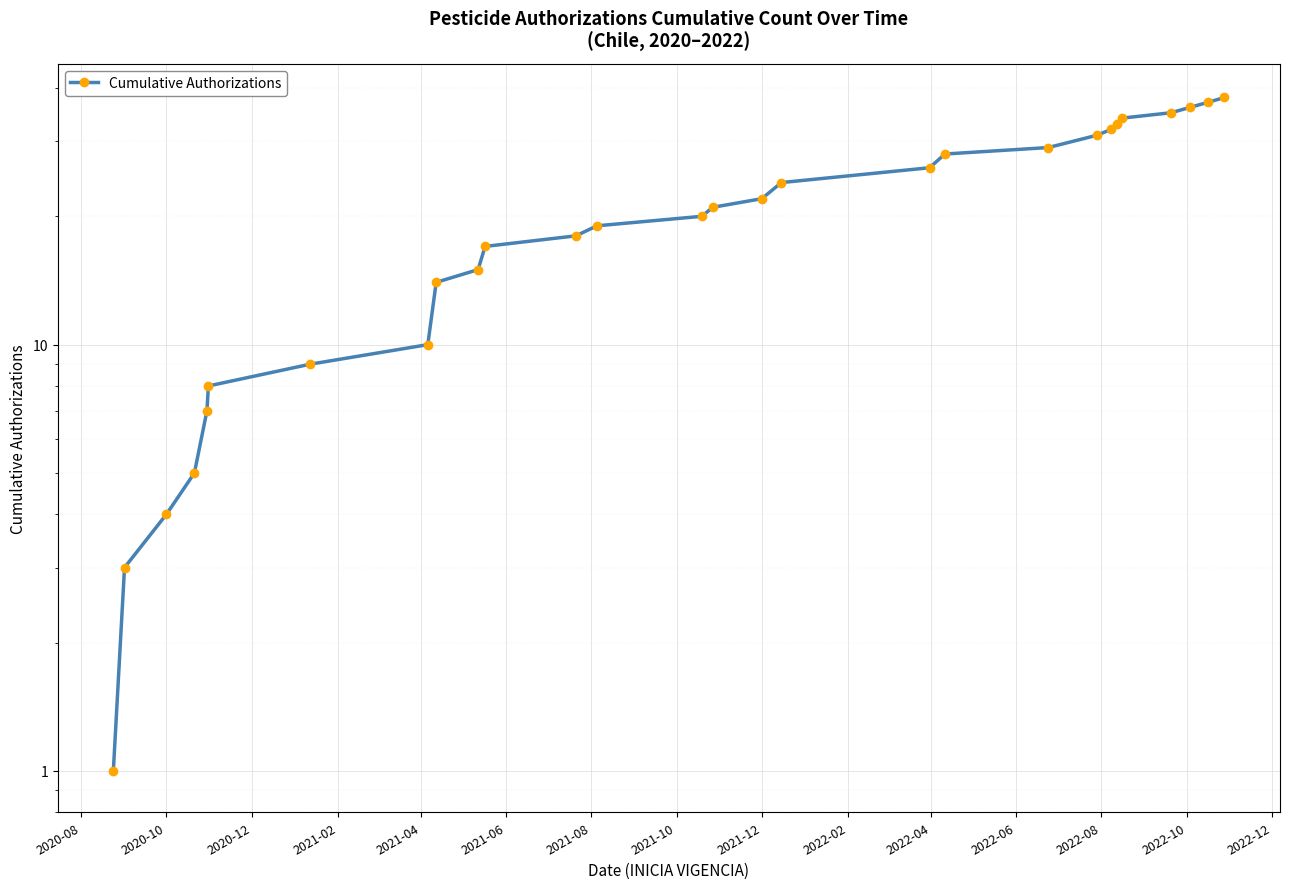

How many lines are shown in the chart?

1